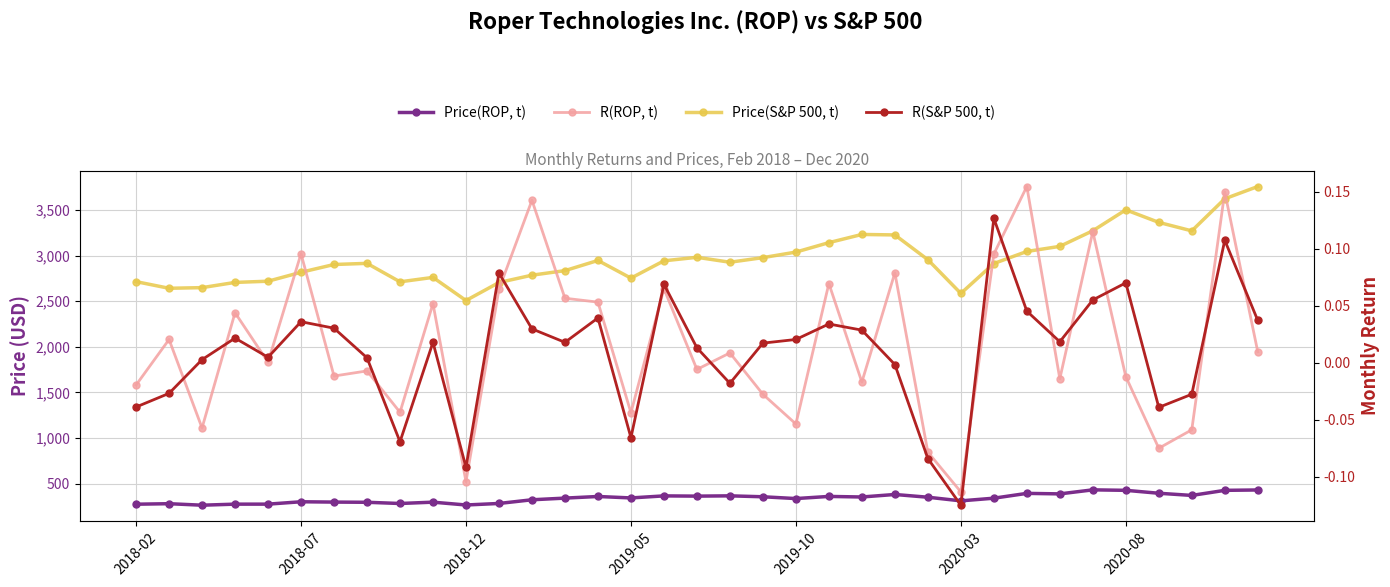

What is the value of the Price(S&P 500, t) point at the 3rd from the left?

2648.1